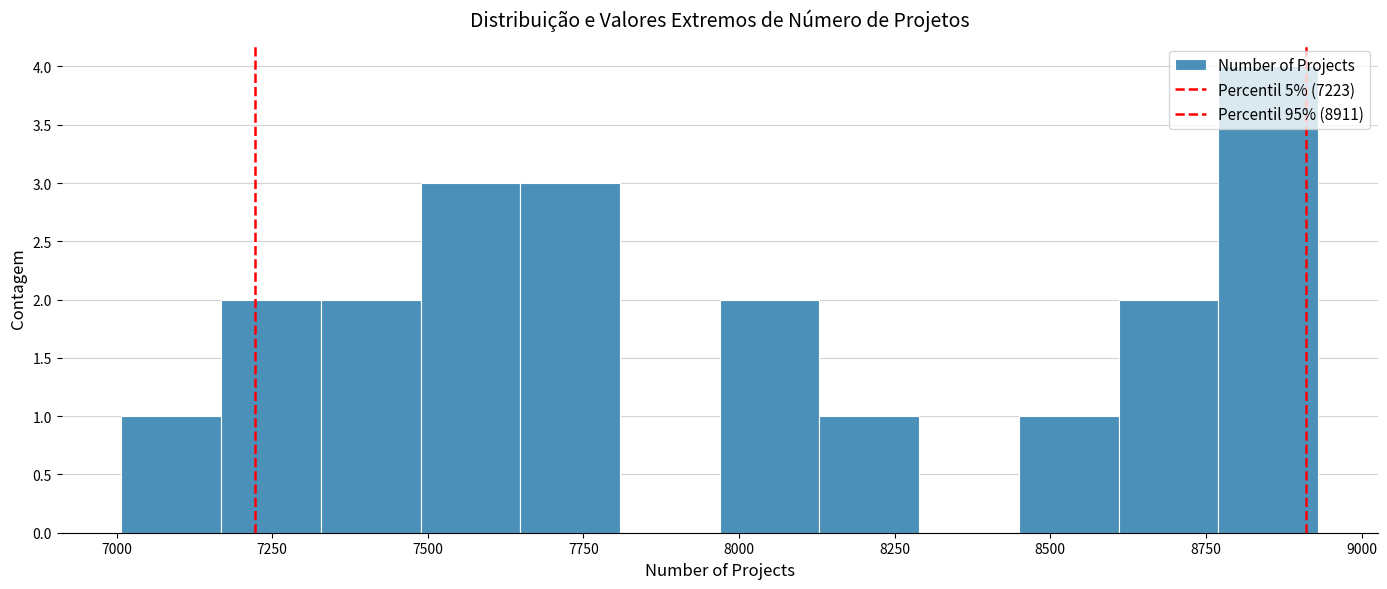

Around what value on the x-axis is the tallest bar? Give the approximate position of its centre, as read against the axis.

8850